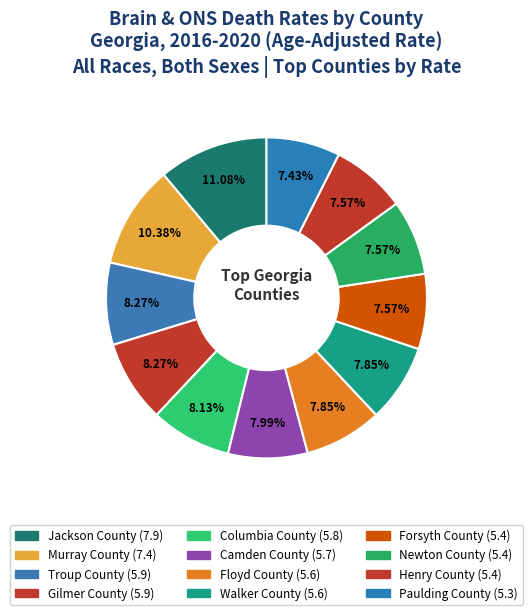

Approximately how many times larger is the value at Murray County compared to Newton County?

1.4